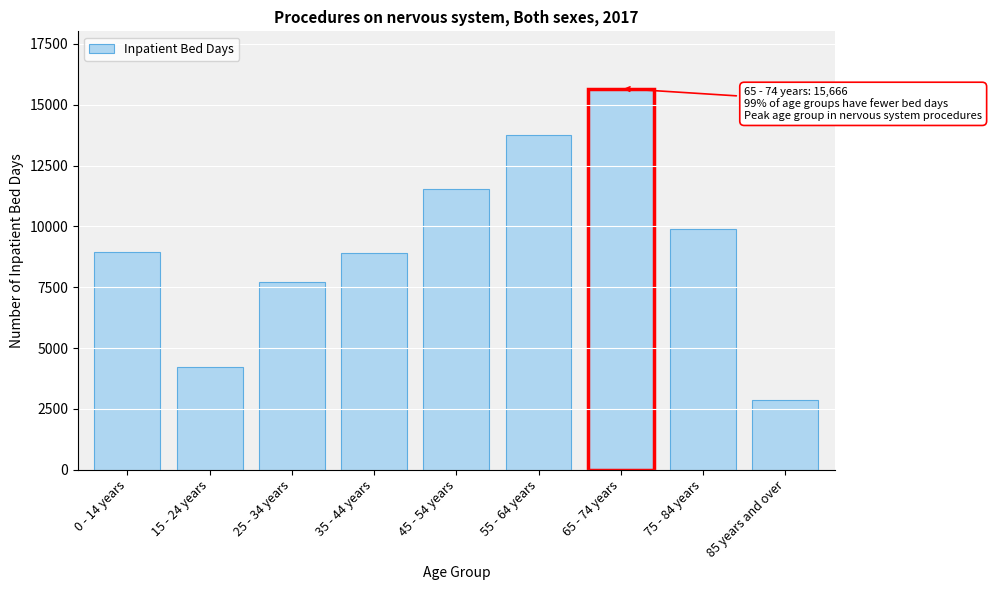

What is the change in value from 35 - 44 years to 85 years and over?

-6037